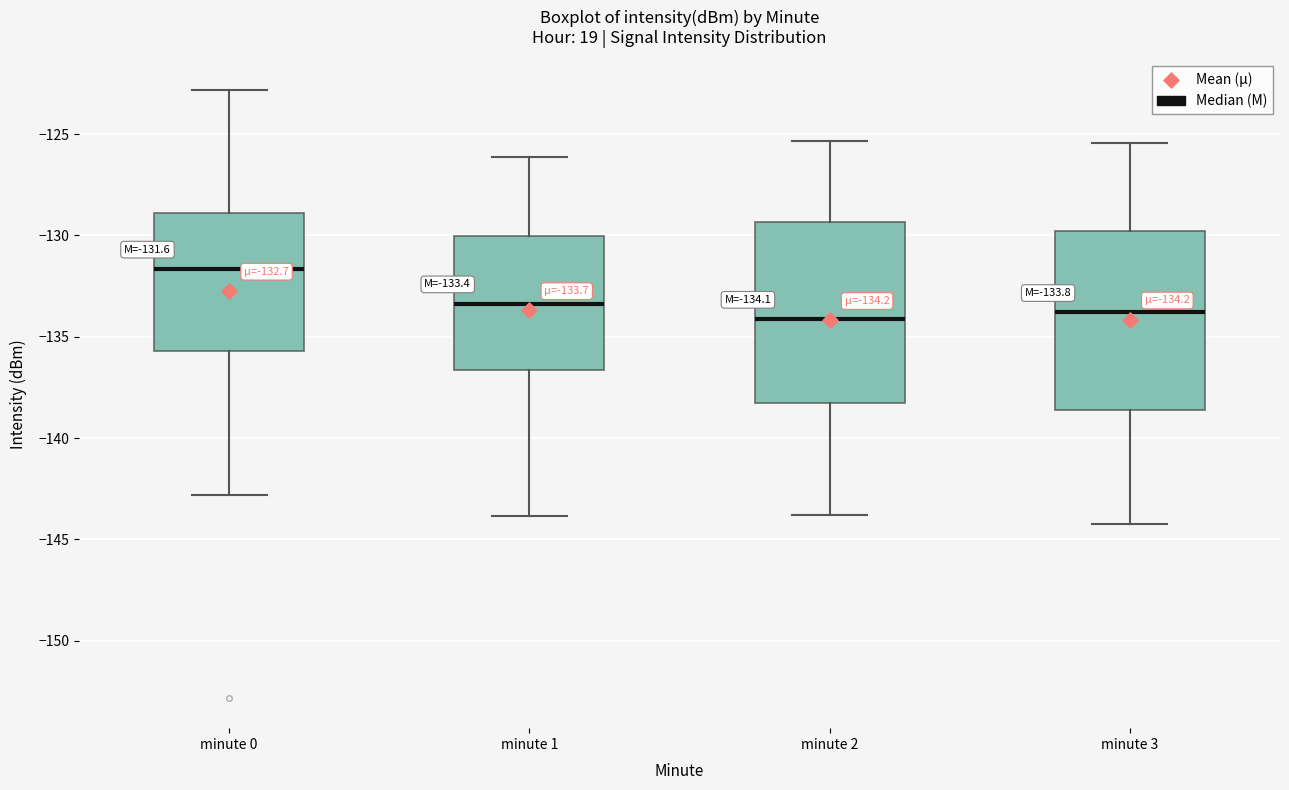

Which box has the highest median line?

minute 0